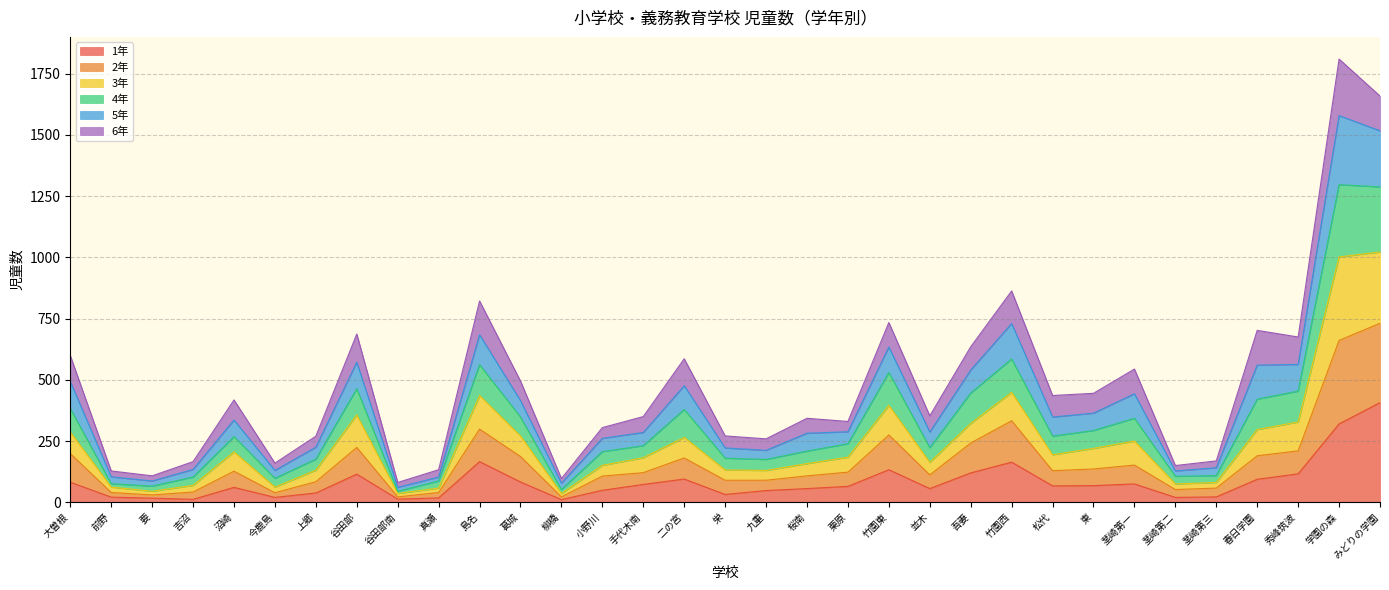

At which label does 1年 reach its peak?

みどりの学園